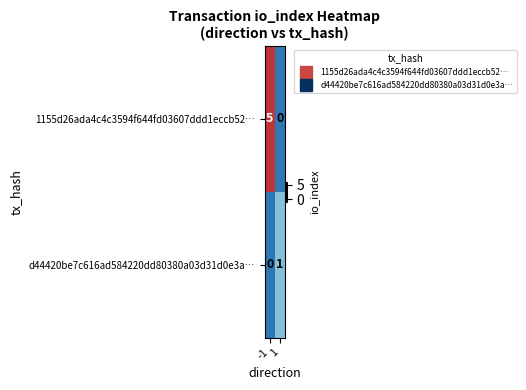

Which series changed the most between -1 and 1?

1155d26ada4c4c3594f644fd03607ddd1eccb52…